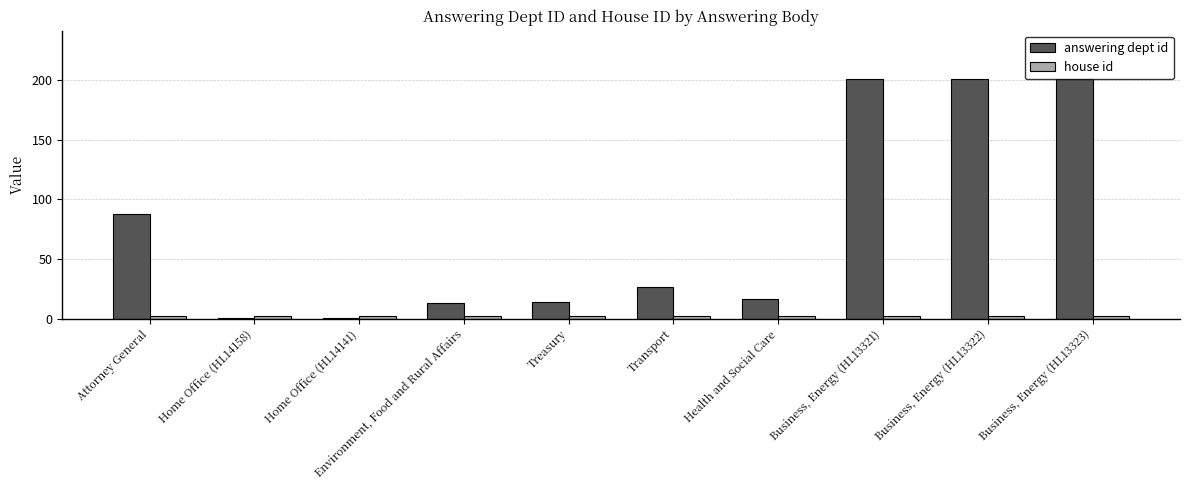

The value of answering dept id at Business, Energy (HL13323) is 201. True or false?

True